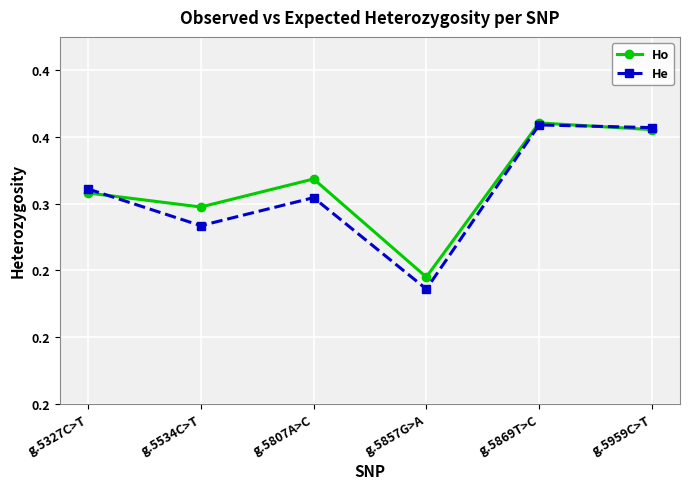

True or false: Ho has more than 1 points higher than both neighbors.

True